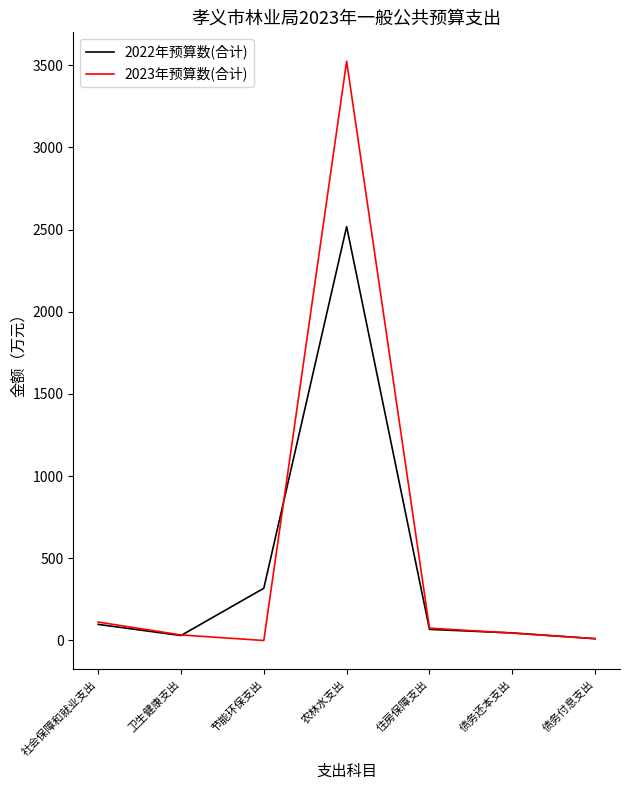

What is the maximum value shown in the chart?

3524.0